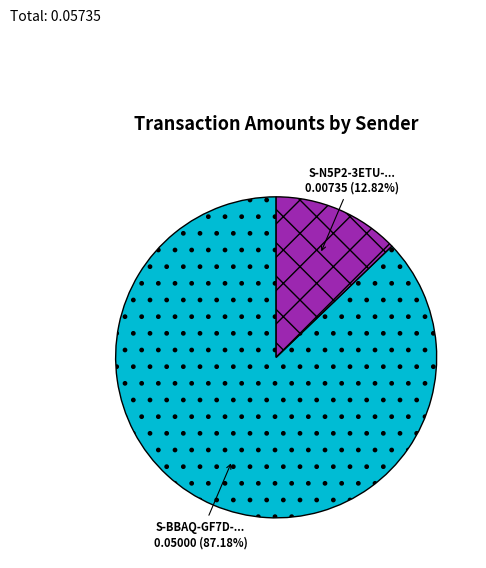

Does any single category account for the majority?

Yes